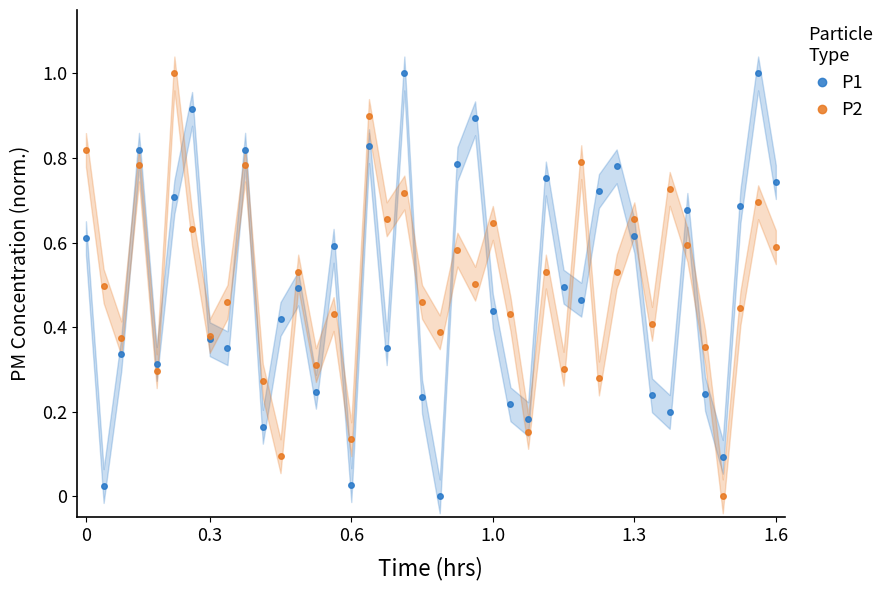

Which series has the largest total across all categories?

P2